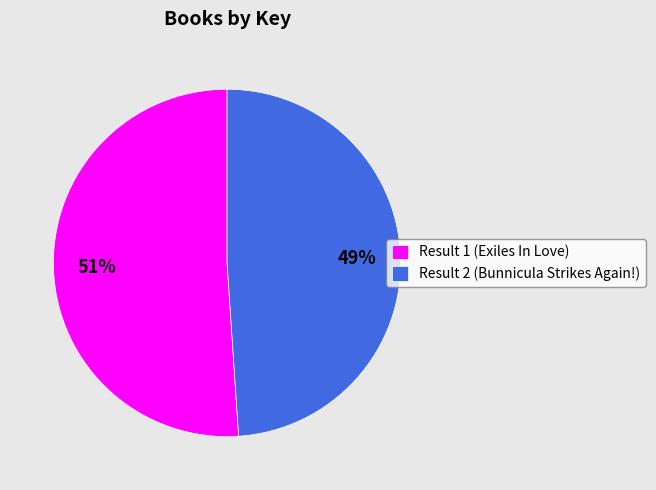

How many segments does this pie chart have?

2